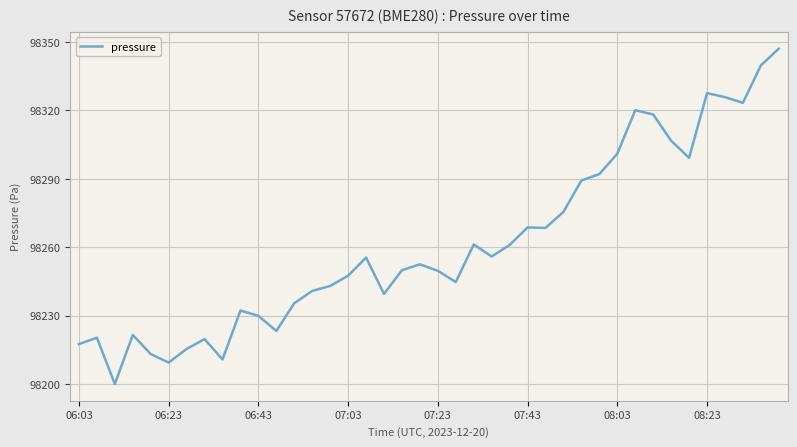

What is the smallest value displayed?

98200.0